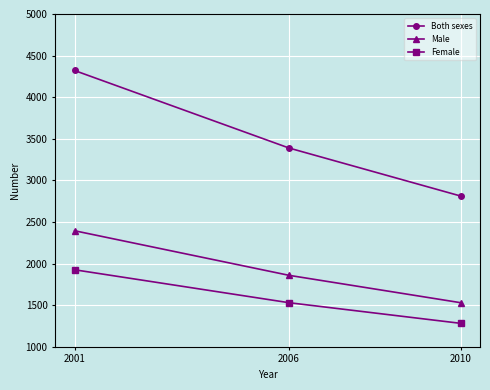

Reading left to right, extract all data points from this chart.

Both sexes: 4321	3389	2812
Male: 2395	1859	1530
Female: 1926	1530	1282